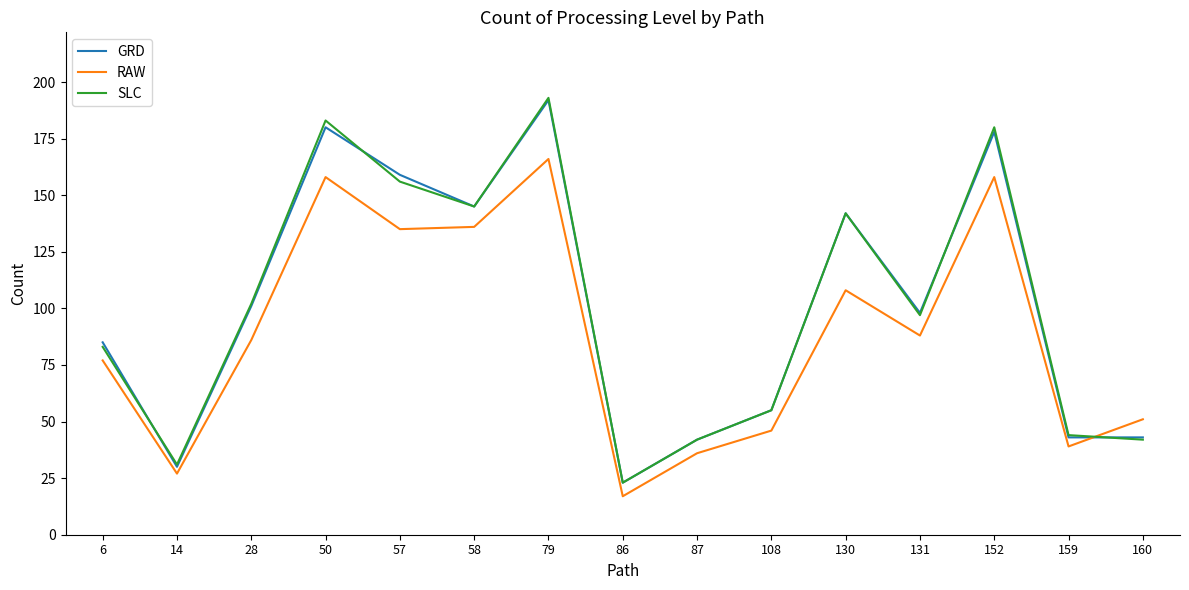

Which series changed the most between 6 and 14?

GRD